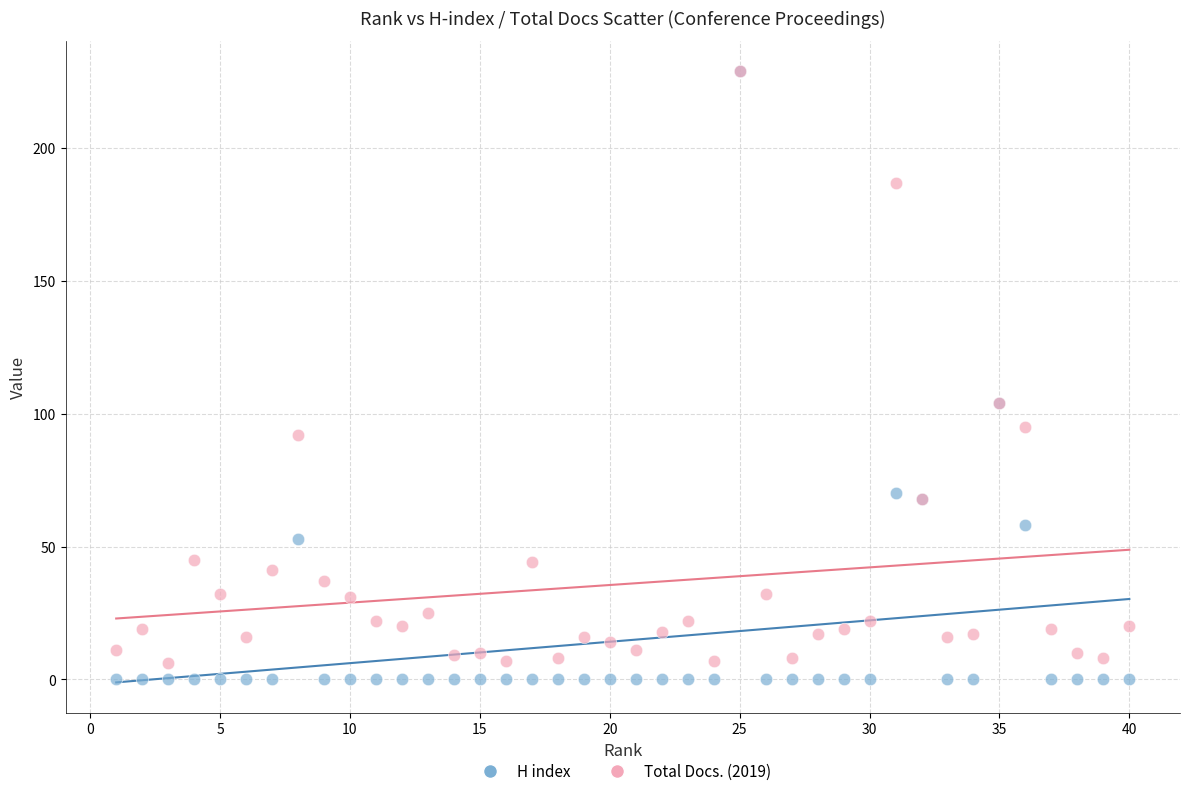

Which series has the largest Y range (max minus min)?

H index